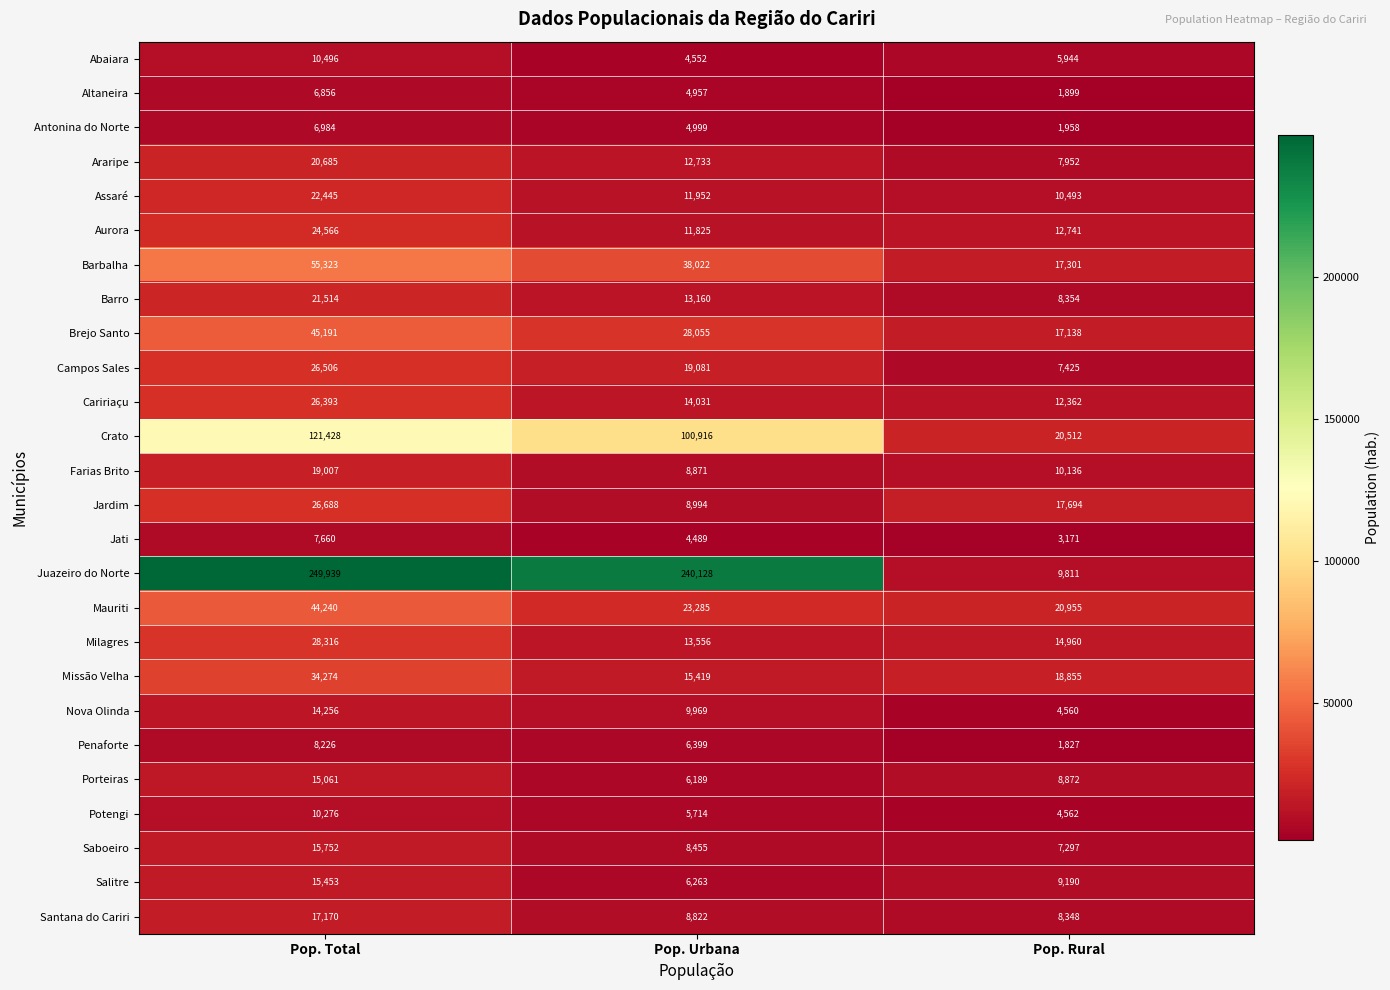

Read the Saboeiro value at Pop. Urbana, to the nearest 100.

8500